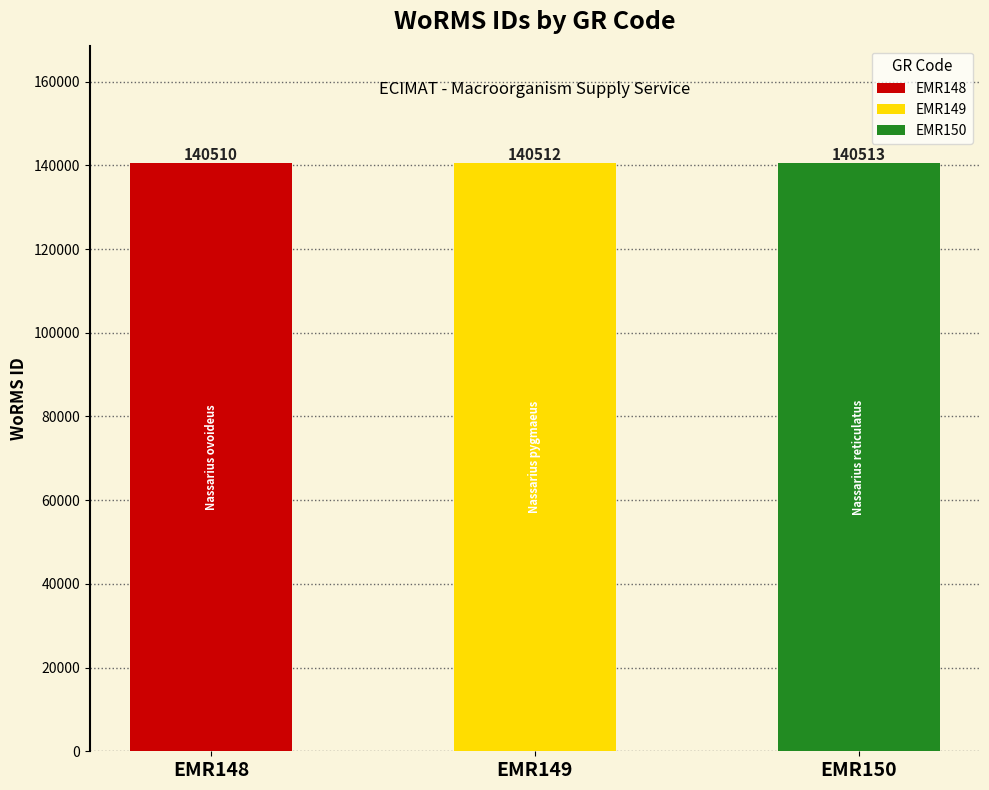

What is the approximate value at EMR150?

140513